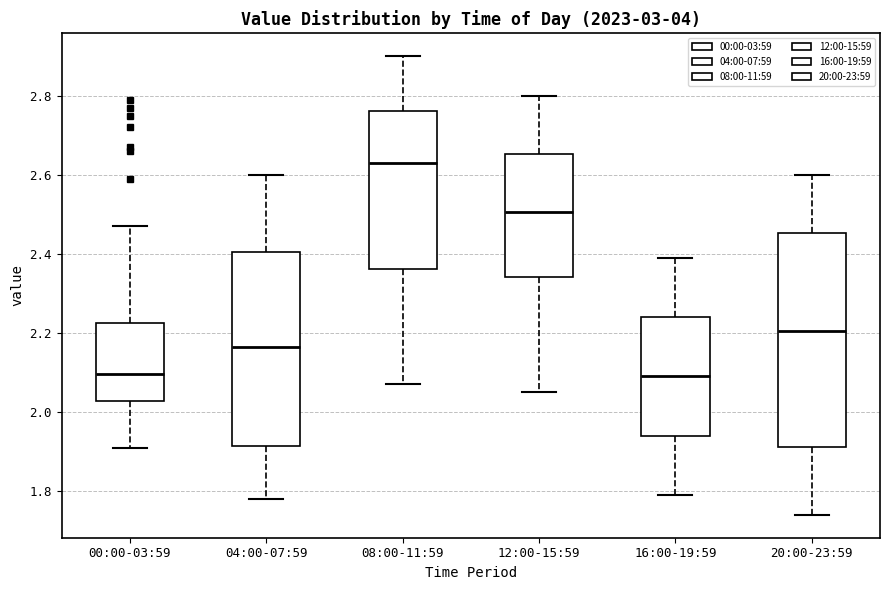

Where does the median line of the box for 08:00-11:59 sit on the y-axis? The values are not printed on the chart, so give them approximately, as read against the axis.

2.64